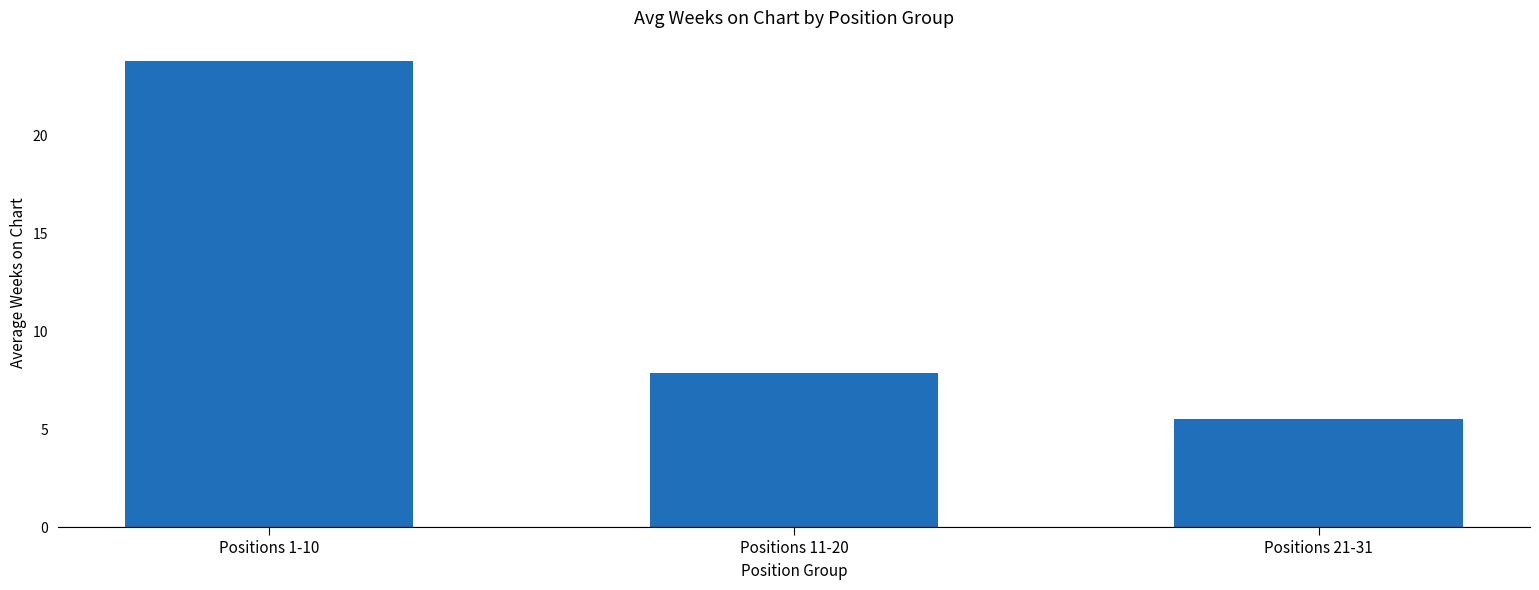

List the labels in order of value, smallest first.

Positions 21-31, Positions 11-20, Positions 1-10